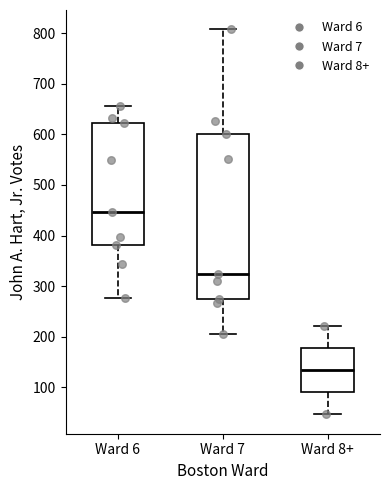

Reading left to right, read every box against the y-axis: the position of its median line, the range the box covers, and the ends of its whiskers. The values are not printed on the chart, so give them approximately, as read against the axis.

Ward 6: median 450, box 380 to 620, whiskers 280 to 660
Ward 7: median 320, box 280 to 600, whiskers 210 to 810
Ward 8+: median 130, box 90 to 180, whiskers 50 to 220